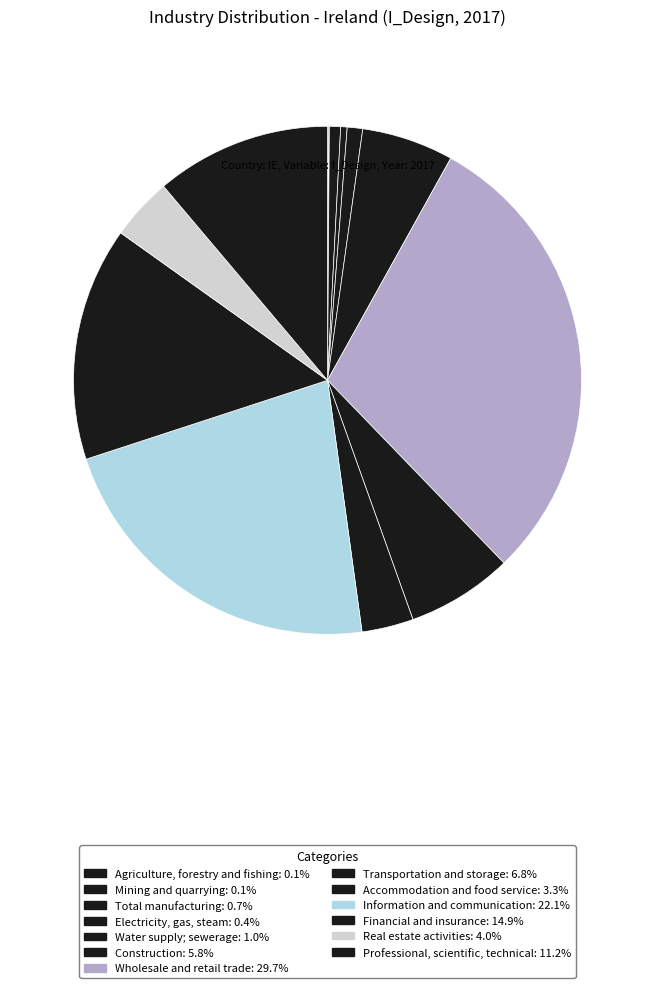

What percentage is NOT represented by Total manufacturing?

99.3%